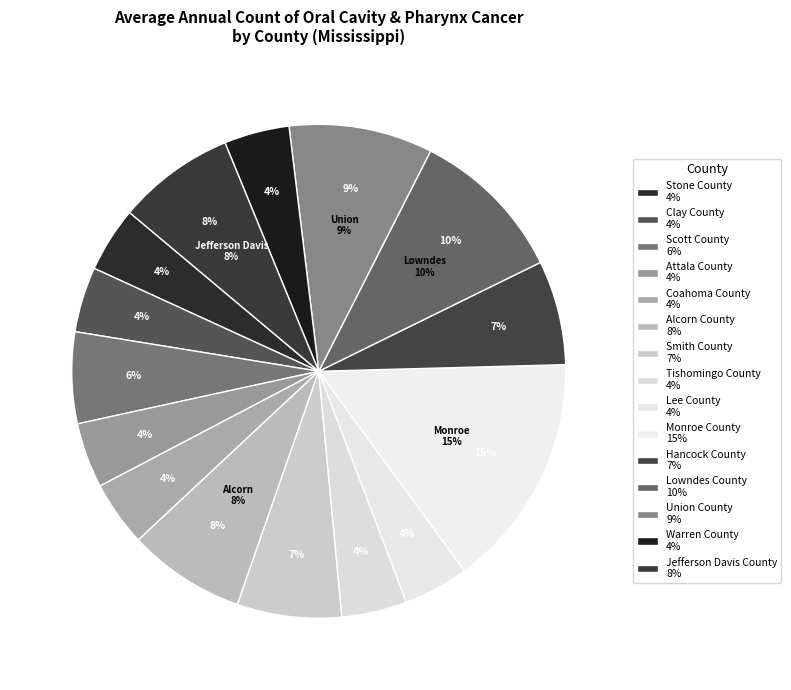

What percentage is the Stone County slice, to the nearest percent?

4%